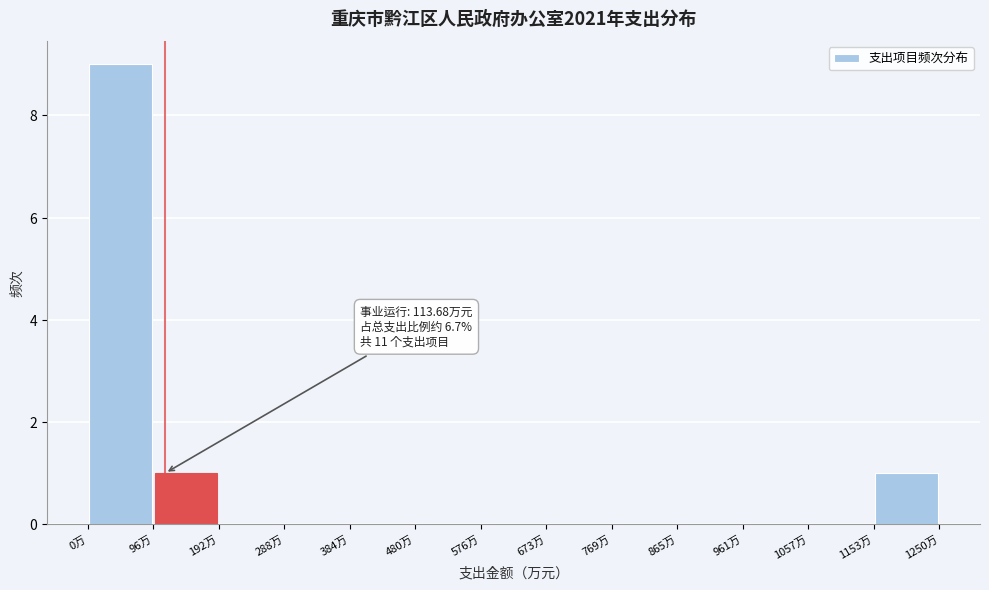

Which range on the x-axis has the tallest bar?

0 to 100